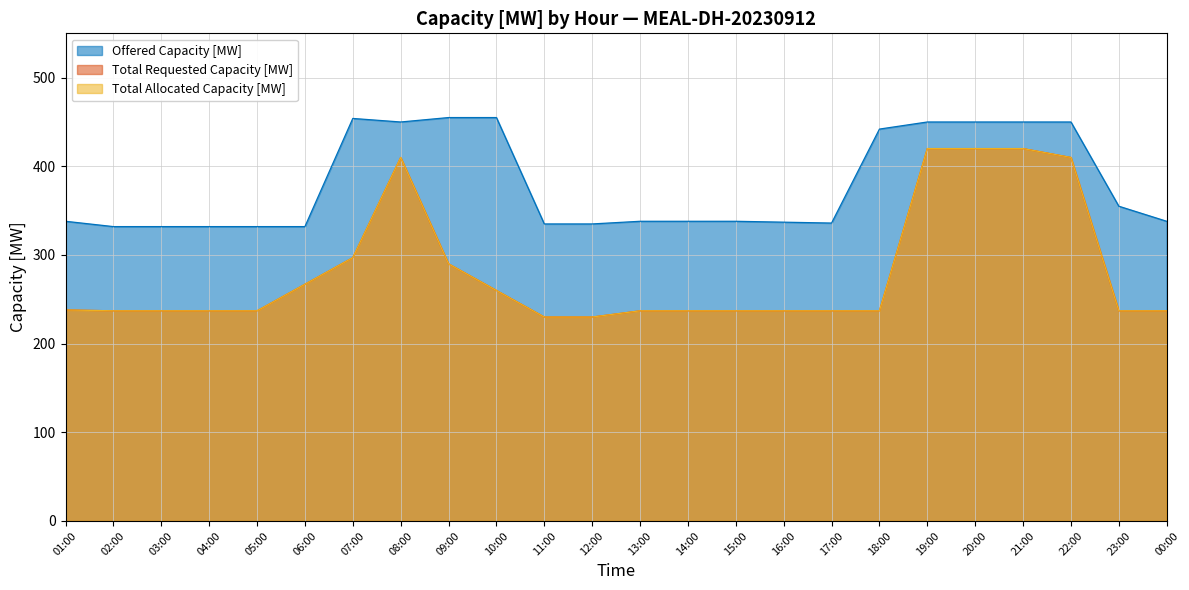

What is the sum of the Total Requested Capacity [MW] values at 07:00 and 02:00?

534